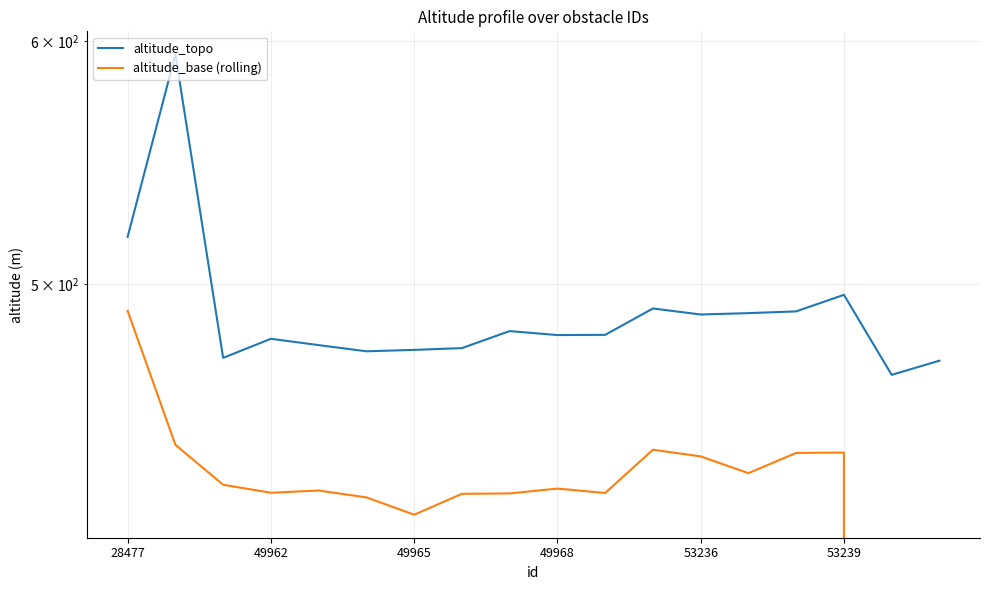

Is it true that altitude_base (rolling) equals 126.2 at 7?

False